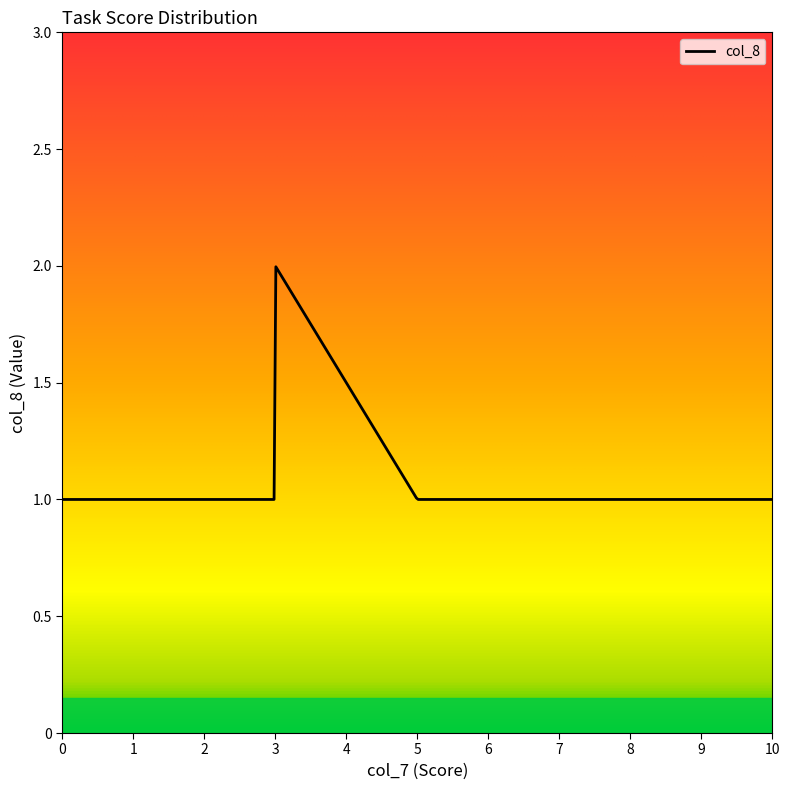

How many lines are shown in the chart?

1